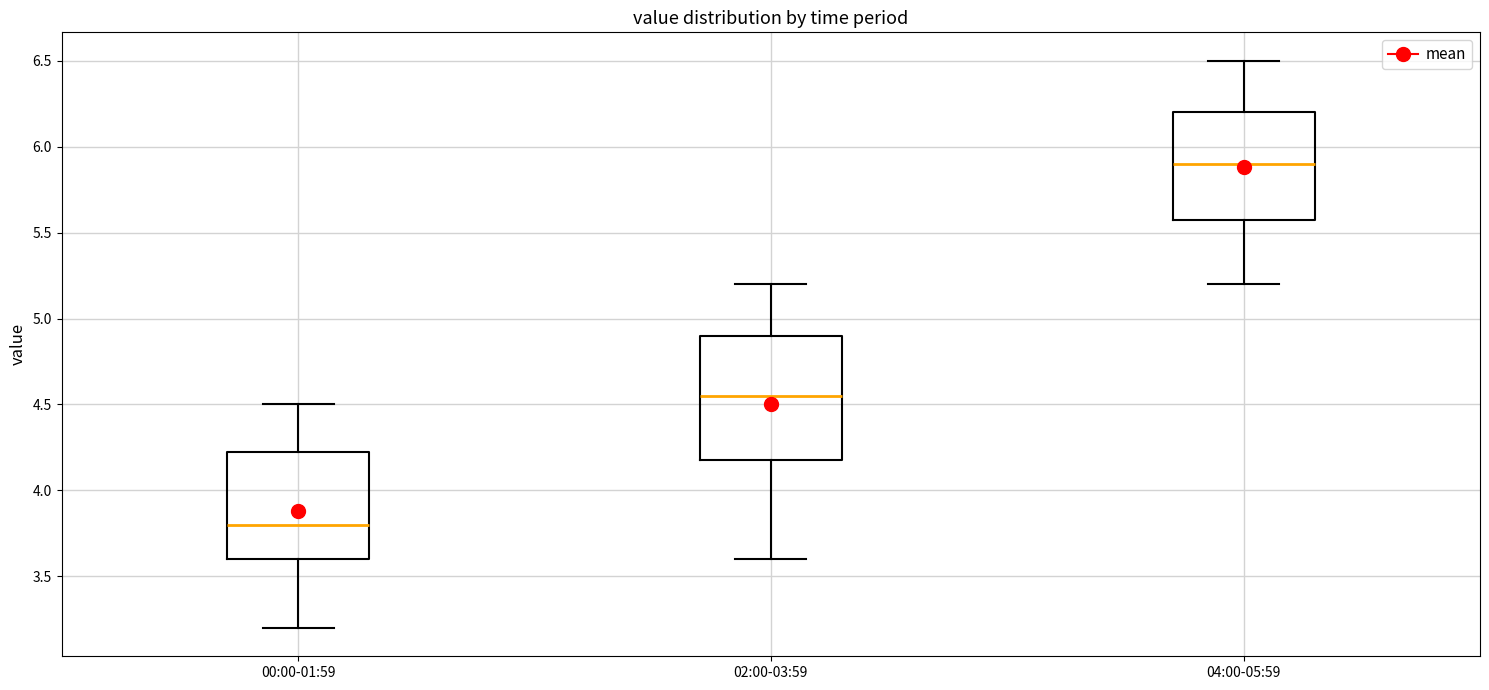

Reading left to right, transcribe this box plot: for each box, give where its median line is, the range the box spans, and where its two whiskers end, as read against the y-axis. The values are not printed on the chart, so give them approximately, as read against the axis.

00:00-01:59: median 3.80, box 3.60 to 4.25, whiskers 3.20 to 4.50
02:00-03:59: median 4.55, box 4.20 to 4.90, whiskers 3.60 to 5.20
04:00-05:59: median 5.90, box 5.60 to 6.20, whiskers 5.20 to 6.50